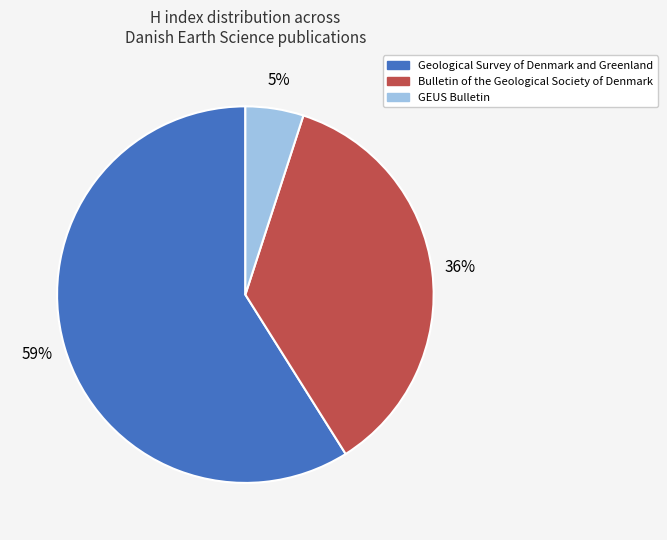

To the nearest percent, what percentage of the pie is Bulletin of the Geological Society of Denmark?

36%